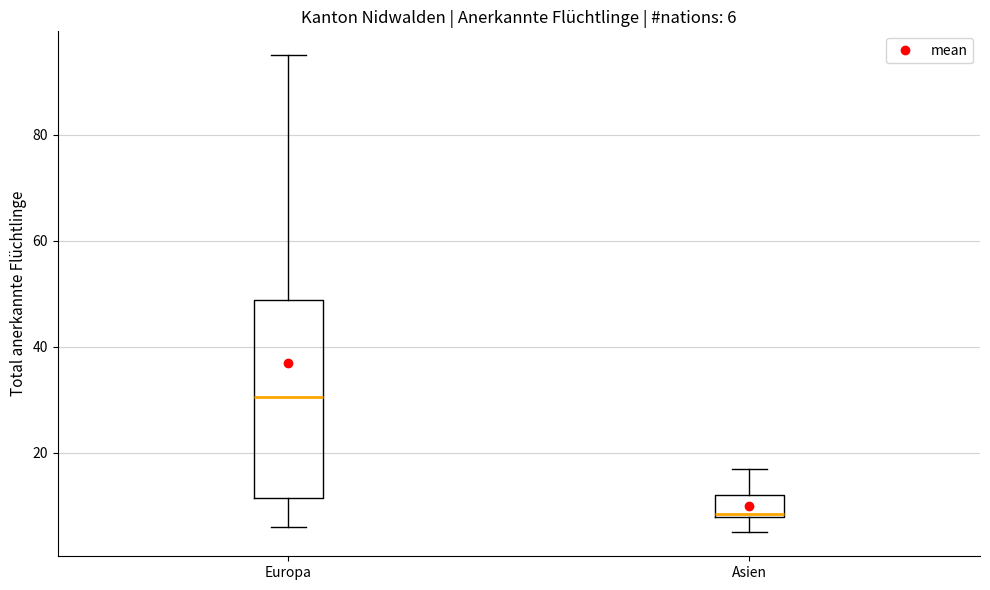

Which box is the tallest, from its lower edge to its upper edge?

Europa